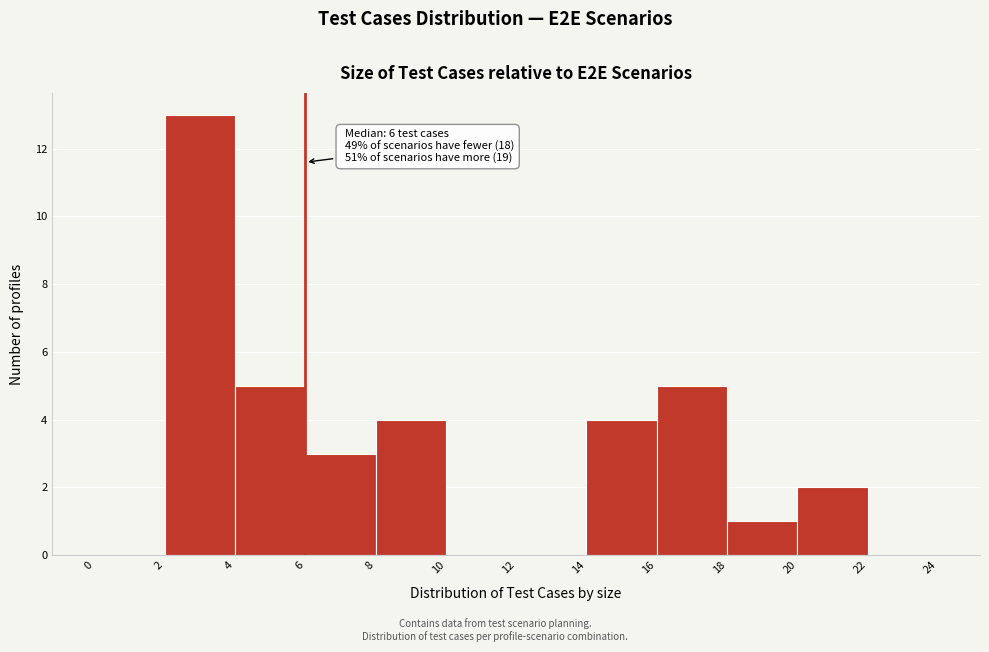

Which range on the x-axis has the tallest bar?

2 to 4